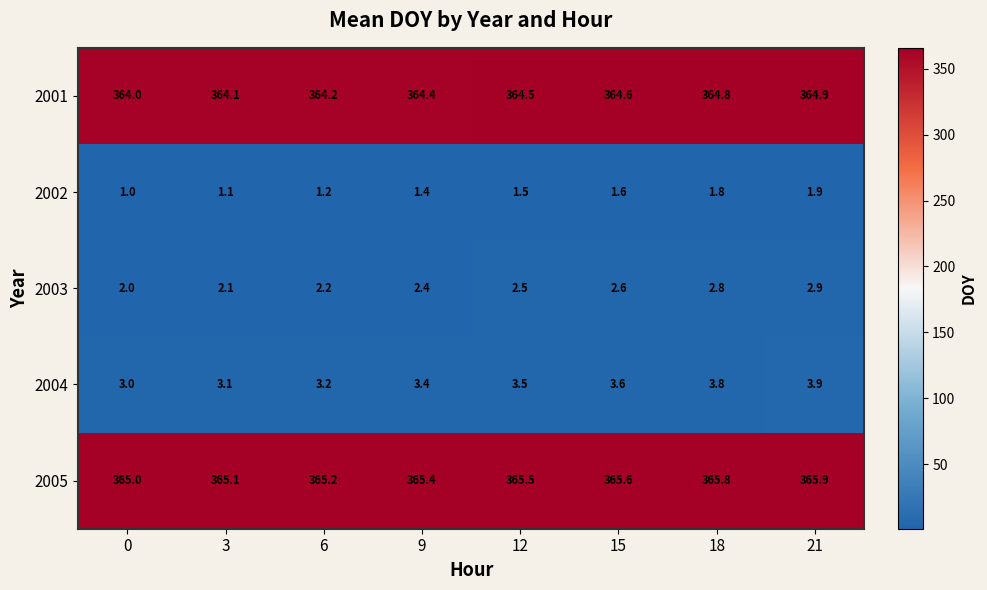

What is the average value of the 2005 series?

365.4